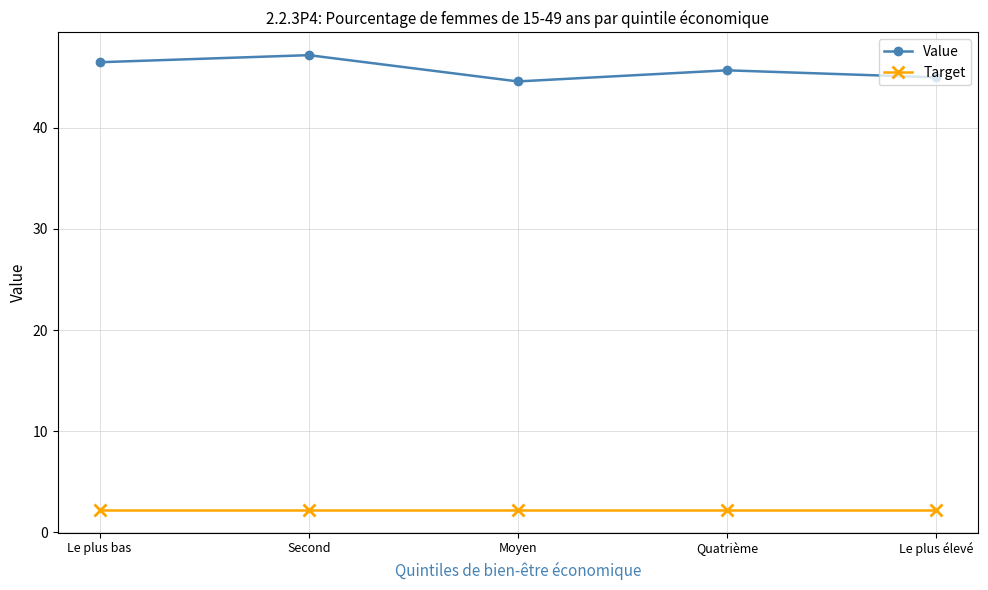

Does the chart have visible grid lines?

Yes